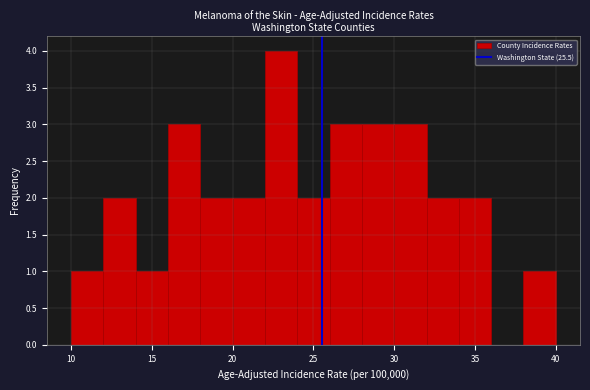

Reading left to right, transcribe this chart: for each bar, give the range it covers on the x-axis and its height. The values are not printed on the chart, so give them approximately, as read against the axis.

10 to 12: 1
12 to 14: 2
14 to 16: 1
16 to 18: 3
18 to 20: 2
20 to 22: 2
22 to 24: 4
24 to 26: 2
26 to 28: 3
28 to 30: 3
30 to 32: 3
32 to 34: 2
34 to 36: 2
36 to 38: 0
38 to 40: 1